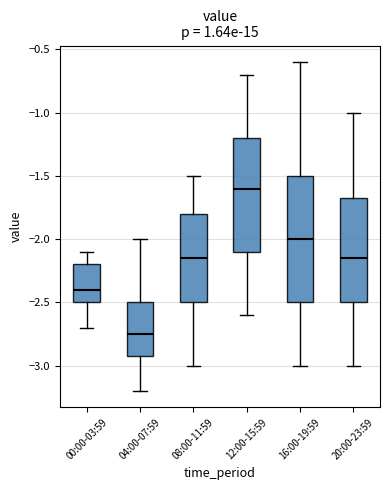

Which box is the tallest, from its lower edge to its upper edge?

16:00-19:59